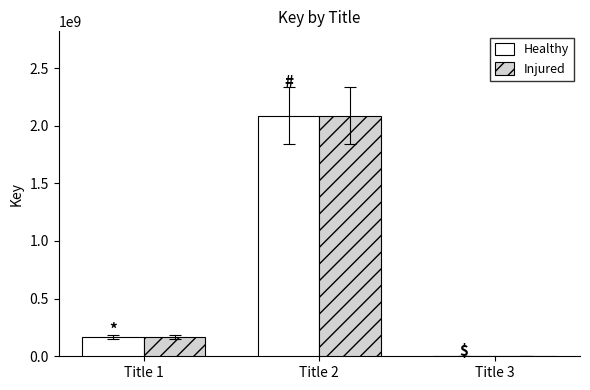

At which label does Injured reach its peak?

Title 2